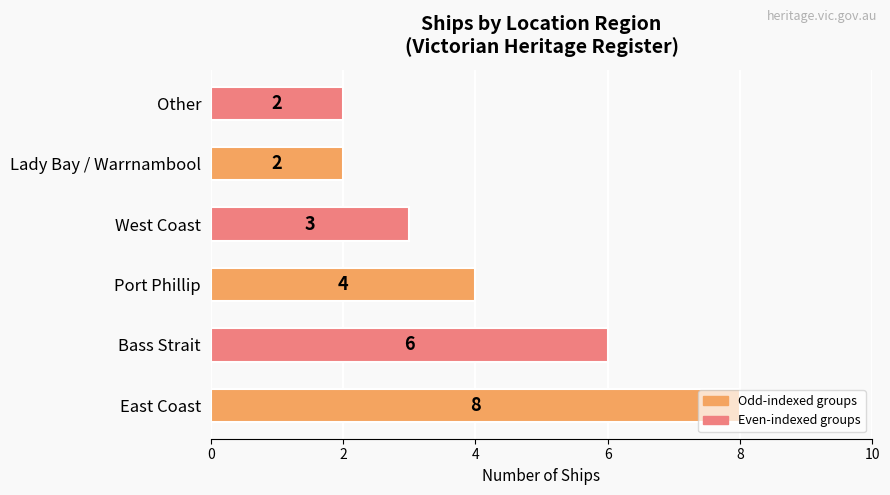

Which has a higher value, Lady Bay / Warrnambool or East Coast?

East Coast